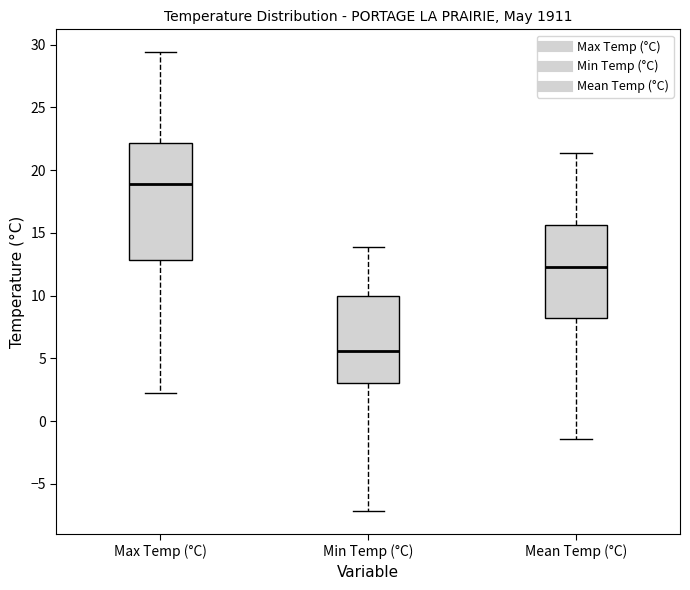

Which box's median line is the lowest?

Min Temp (°C)